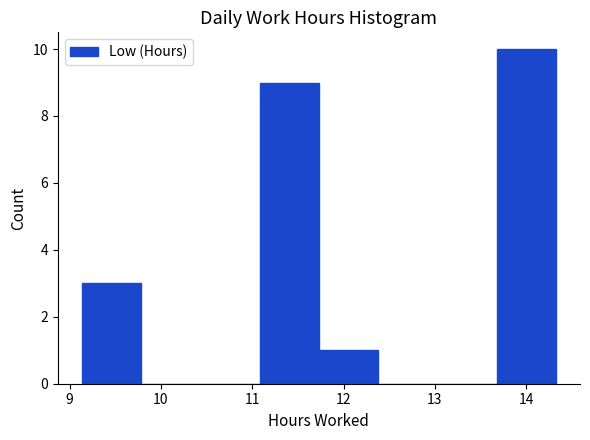

Reading left to right, list every bar in this chart as the range it spans on the x-axis followed by its height. Neither the bar edges nor the heights are printed on the chart, so give them approximately, as read against the axes.

9.13 to 9.78: 3
9.78 to 10.43: 0
10.43 to 11.08: 0
11.08 to 11.73: 9
11.73 to 12.38: 1
12.38 to 13.03: 0
13.03 to 13.68: 0
13.68 to 14.33: 10